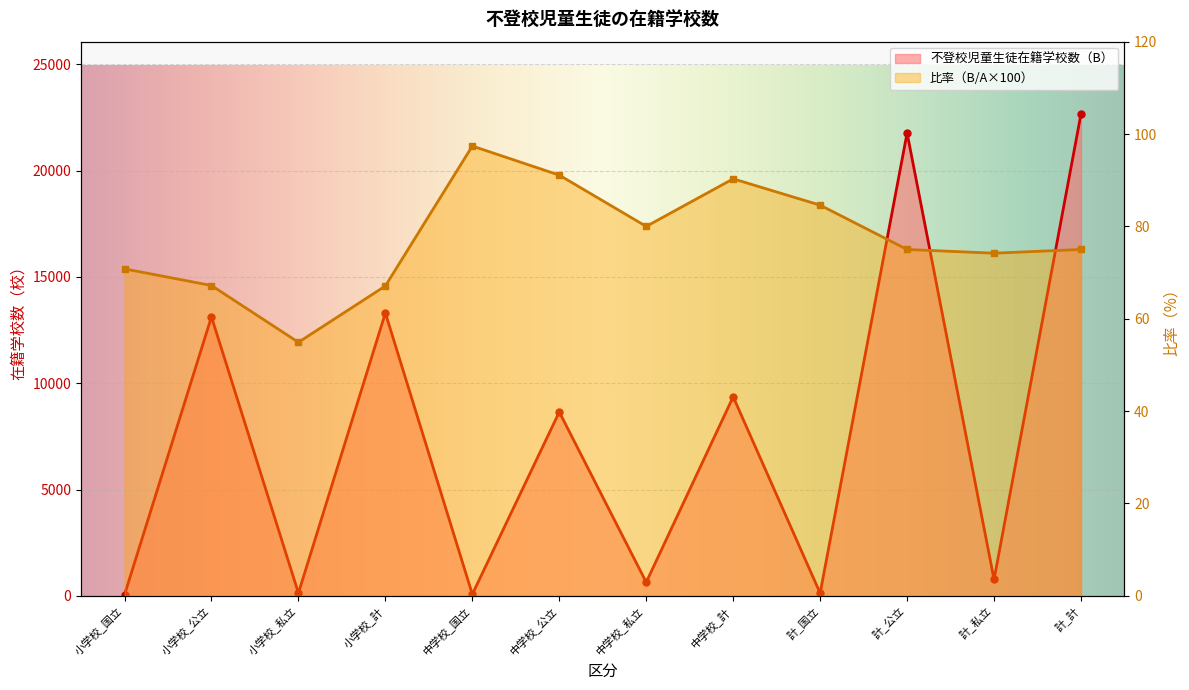

What is the value of the 不登校児童生徒在籍学校数（B） point at the 1st from the left?

51.0